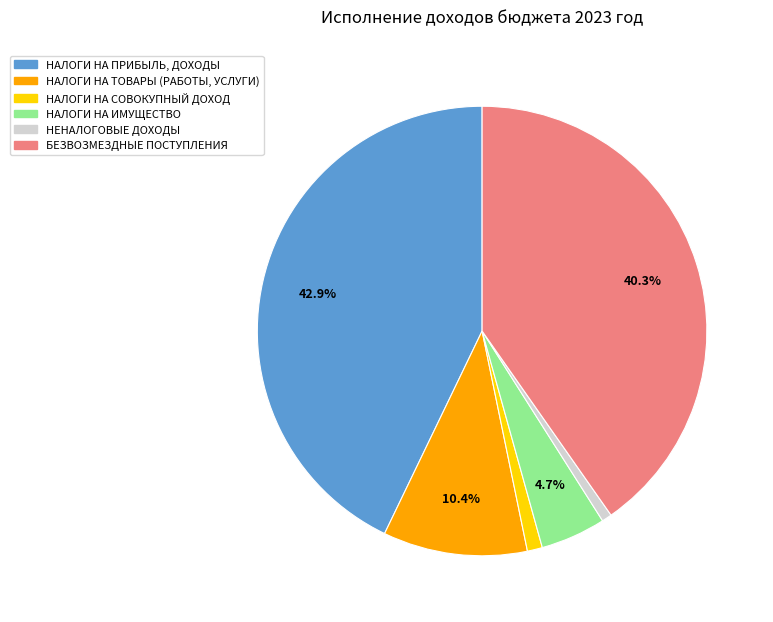

Between БЕЗВОЗМЕЗДНЫЕ ПОСТУПЛЕНИЯ and НАЛОГИ НА ИМУЩЕСТВО, which is larger?

БЕЗВОЗМЕЗДНЫЕ ПОСТУПЛЕНИЯ